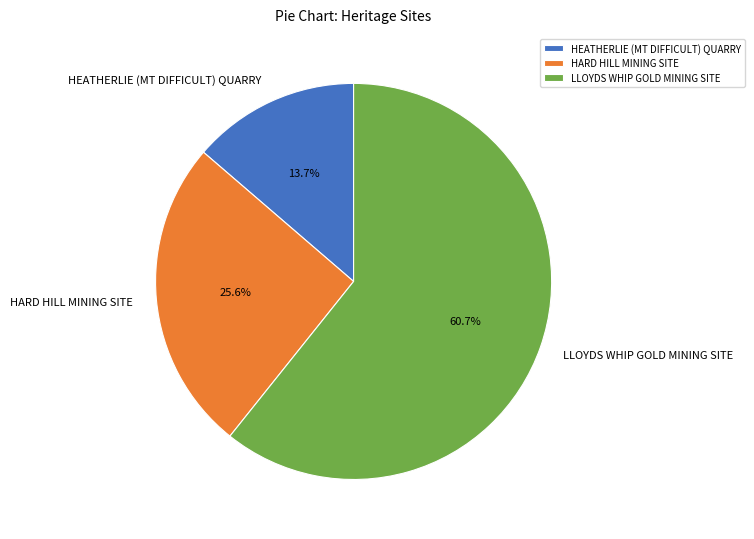

What percentage do HEATHERLIE (MT DIFFICULT) QUARRY and HARD HILL MINING SITE together represent?

39.3%